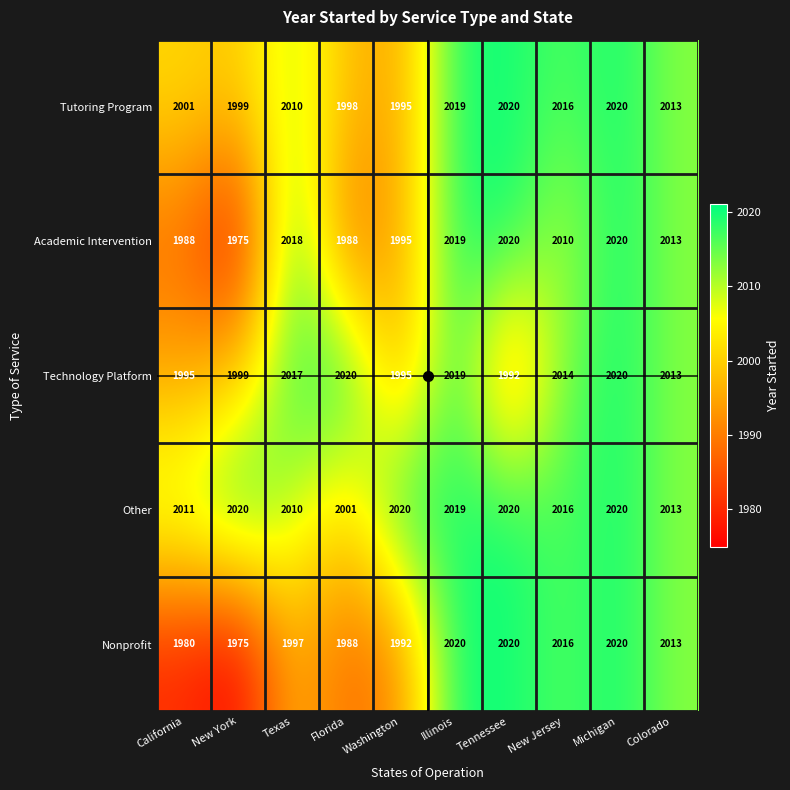

How many data points in Academic Intervention are less than 2013?

5